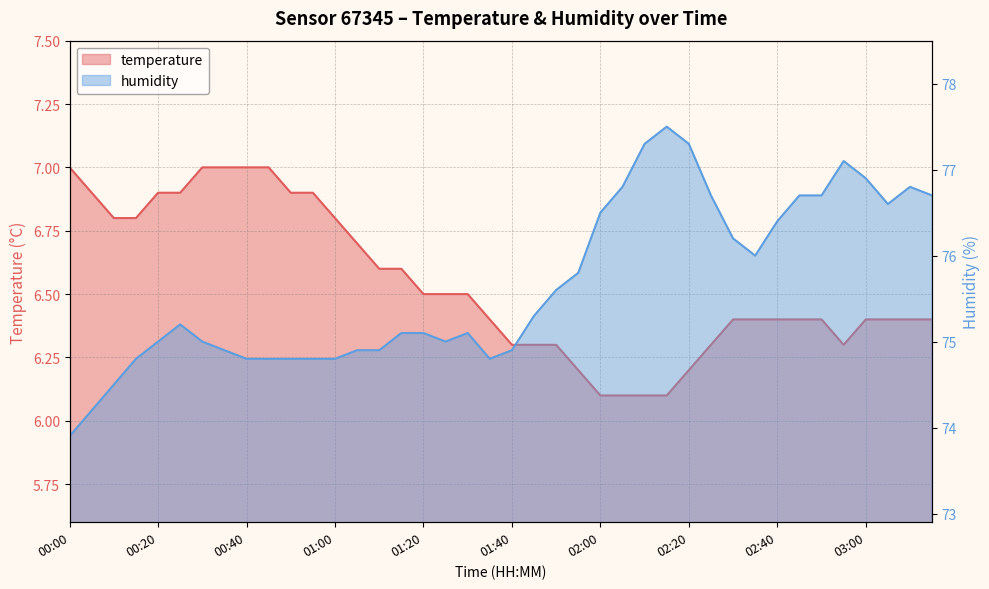

How many values in the humidity series are below 75?

14